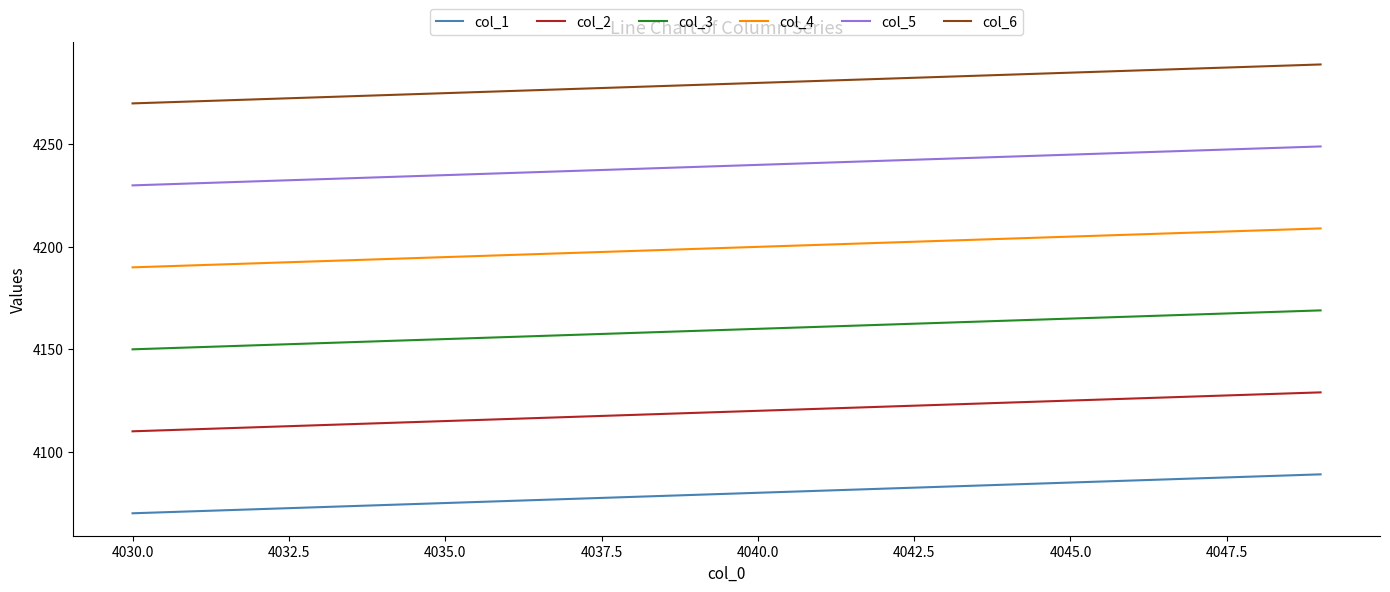

List the series in order of their overall mean, highest first.

col_6, col_5, col_4, col_3, col_2, col_1